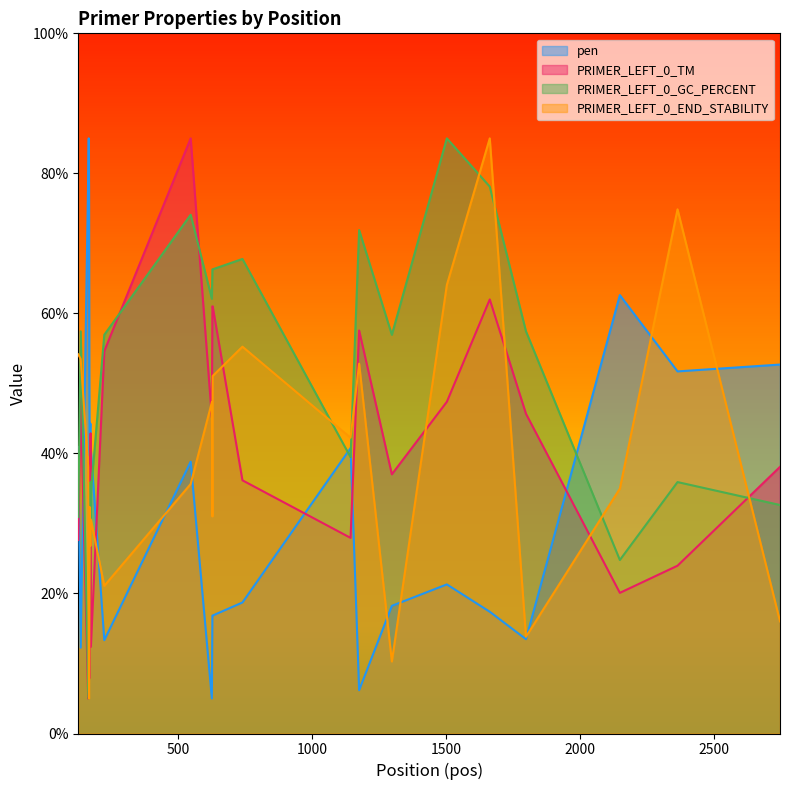

How many values in the PRIMER_LEFT_0_END_STABILITY series are below 32?

13